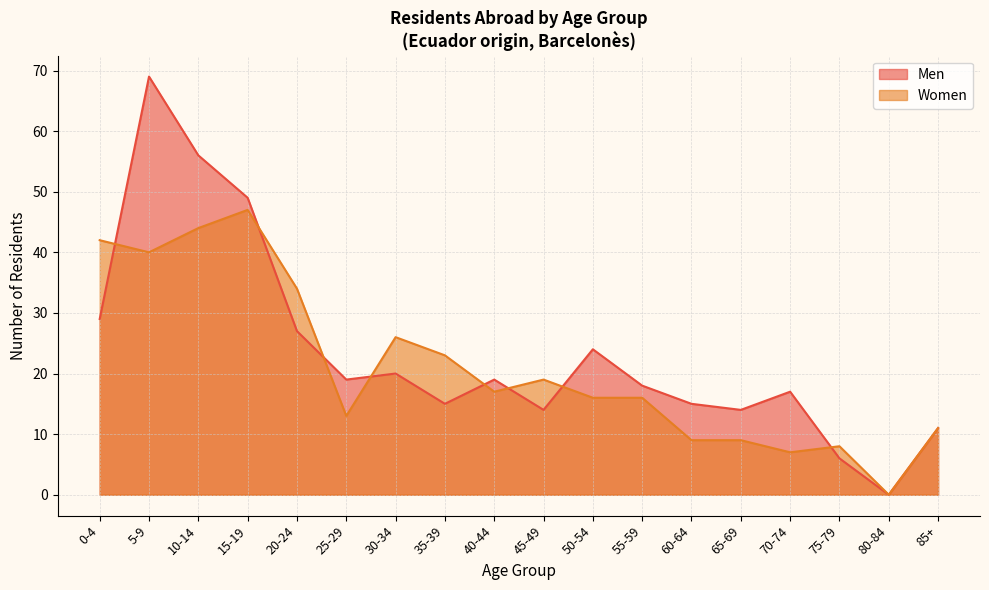

Between 35-39 and 5-9, which is larger?

5-9